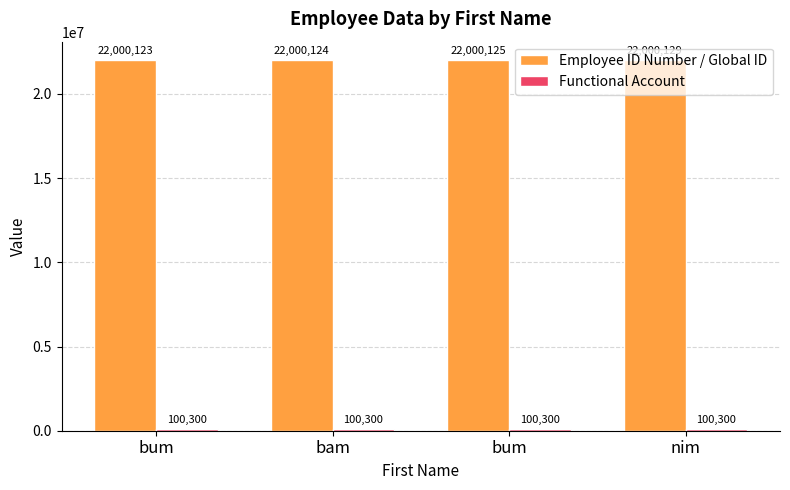

Reading left to right, extract all data points from this chart.

Employee ID Number / Global ID: 22000123	22000124	22000125	22000129
Functional Account: 100300	100300	100300	100300